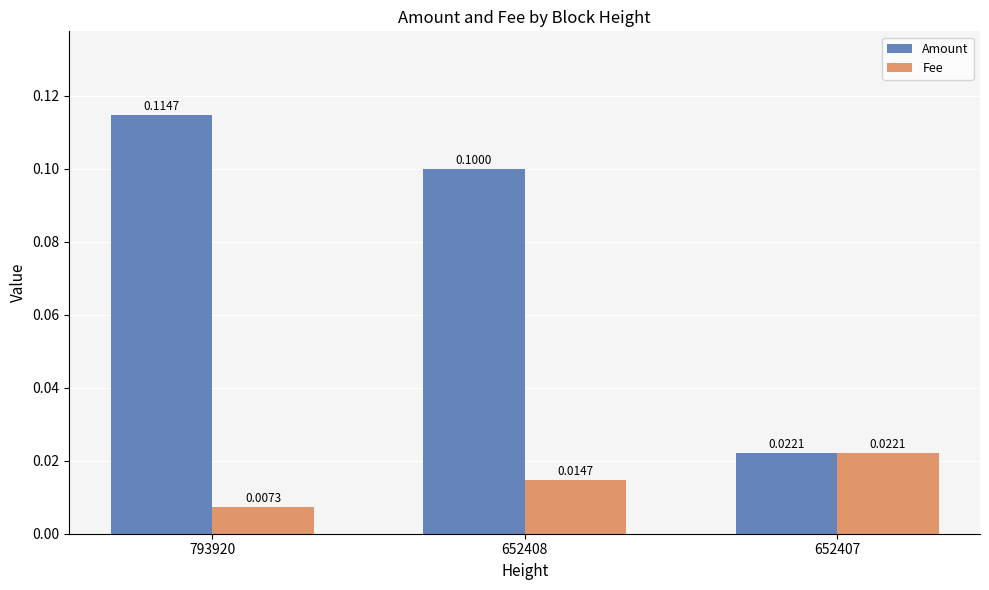

Read the Amount value at 793920.

0.1